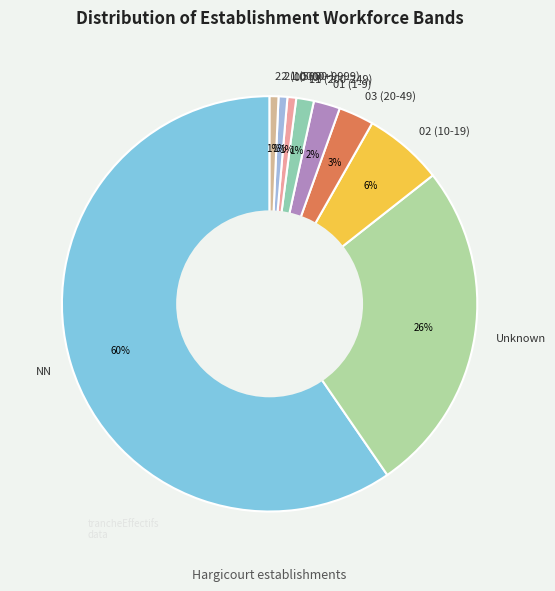

Between 11 (200-249) and Unknown, which is larger?

Unknown